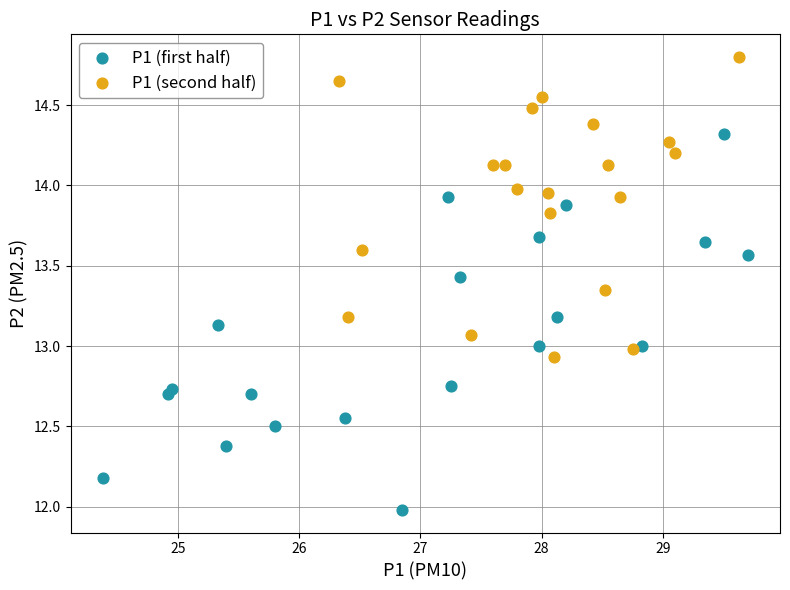

Which series reaches the maximum Y coordinate?

P1 (second half)